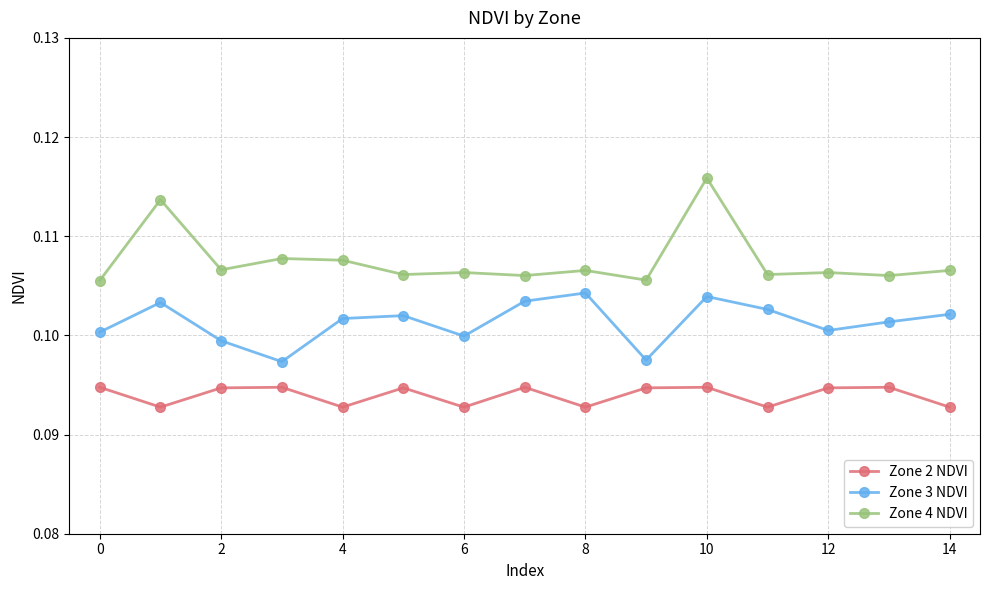

Which series has the largest range (max minus min)?

Zone 4 NDVI